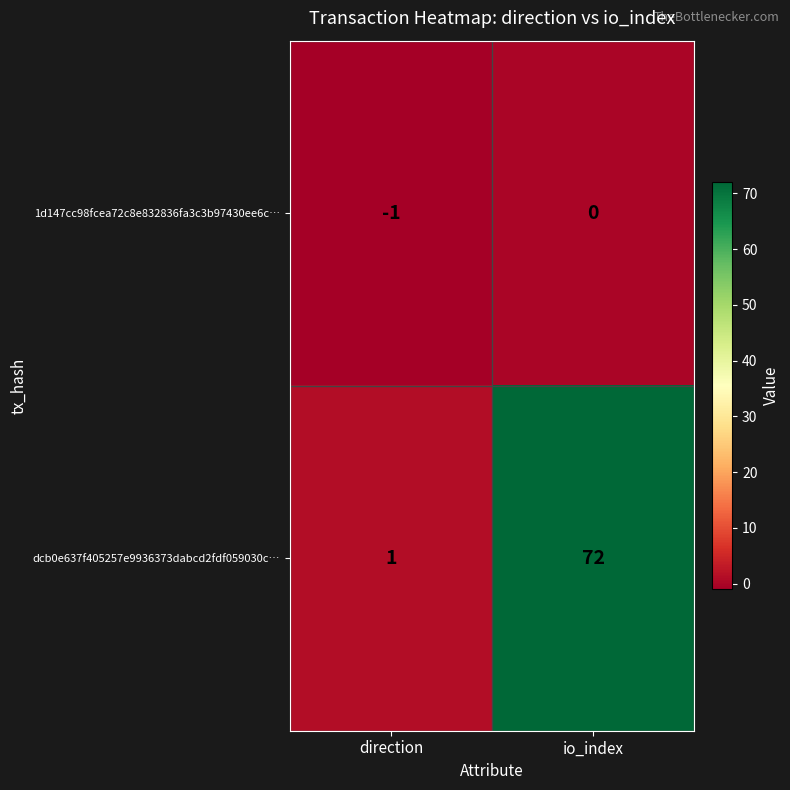

What is the sum of the dcb0e637f405257e9936373dabcd2fdf059030c… values at io_index and direction?

73